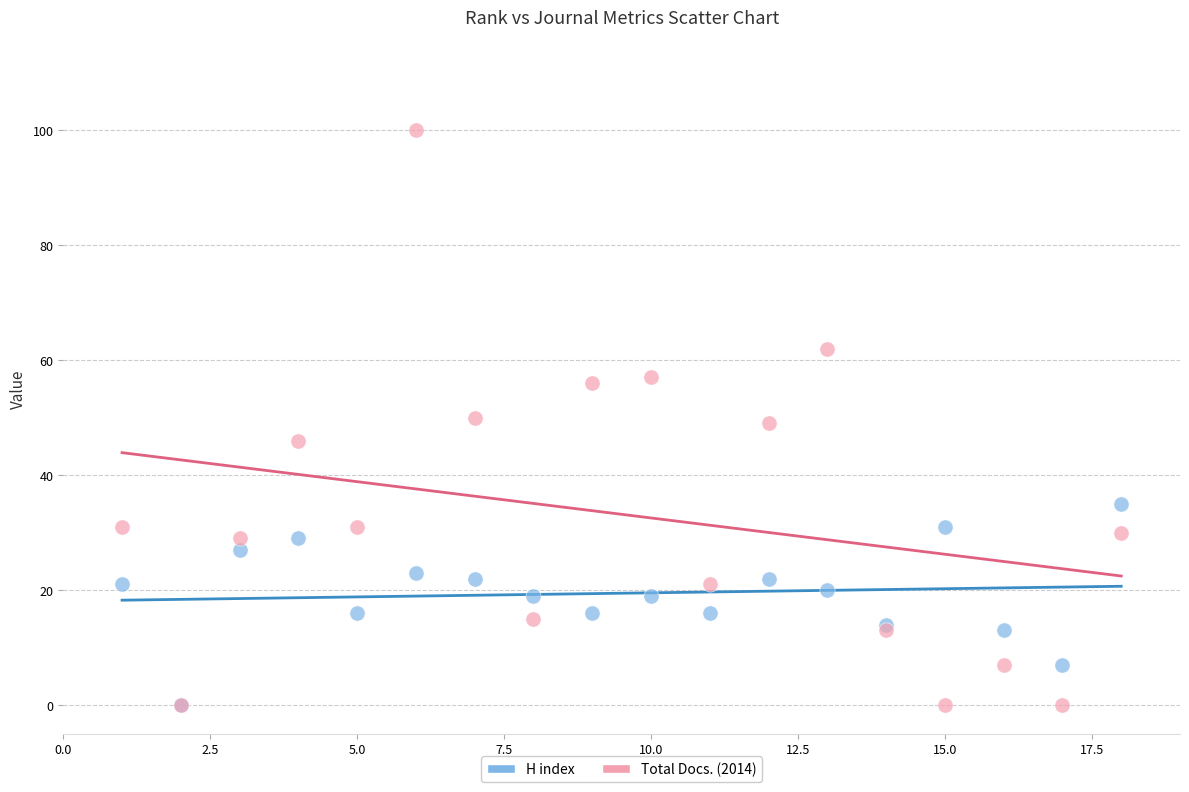

Which series contains the highest Y value?

Total Docs. (2014)